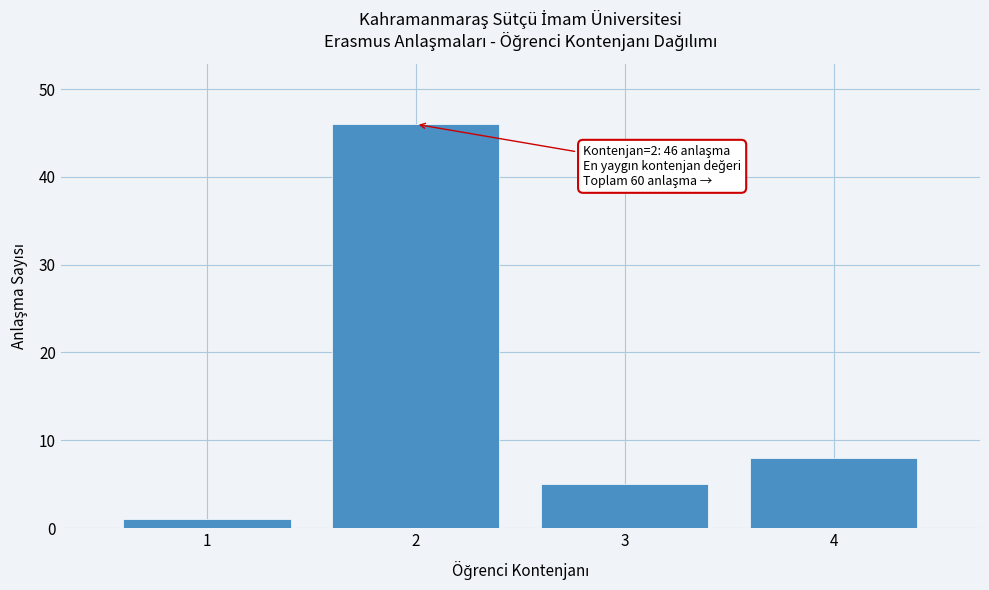

Which range on the x-axis has the tallest bar?

1.5 to 2.5